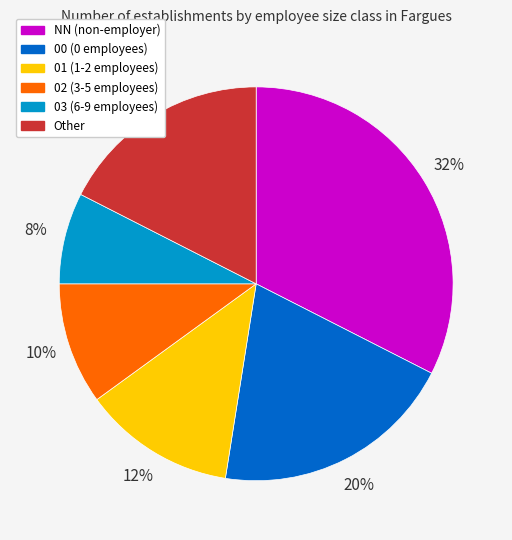

What is the ratio of the value at 01 (1-2 employees) to the value at NN (non-employer)?

0.4